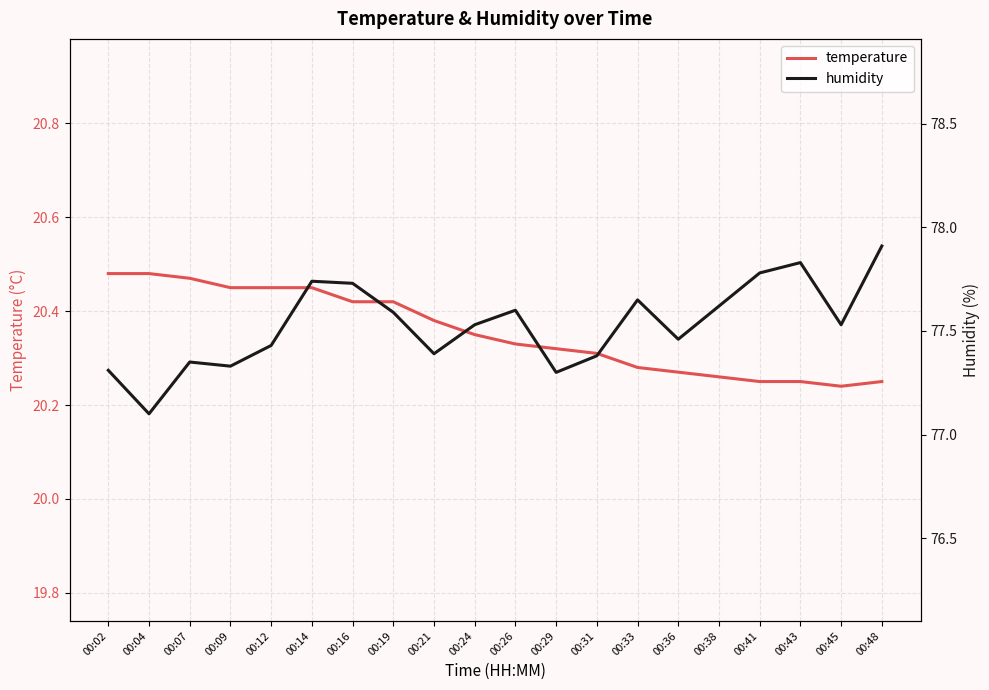

True or false: humidity has a value of 77.3 at 00:29.

True